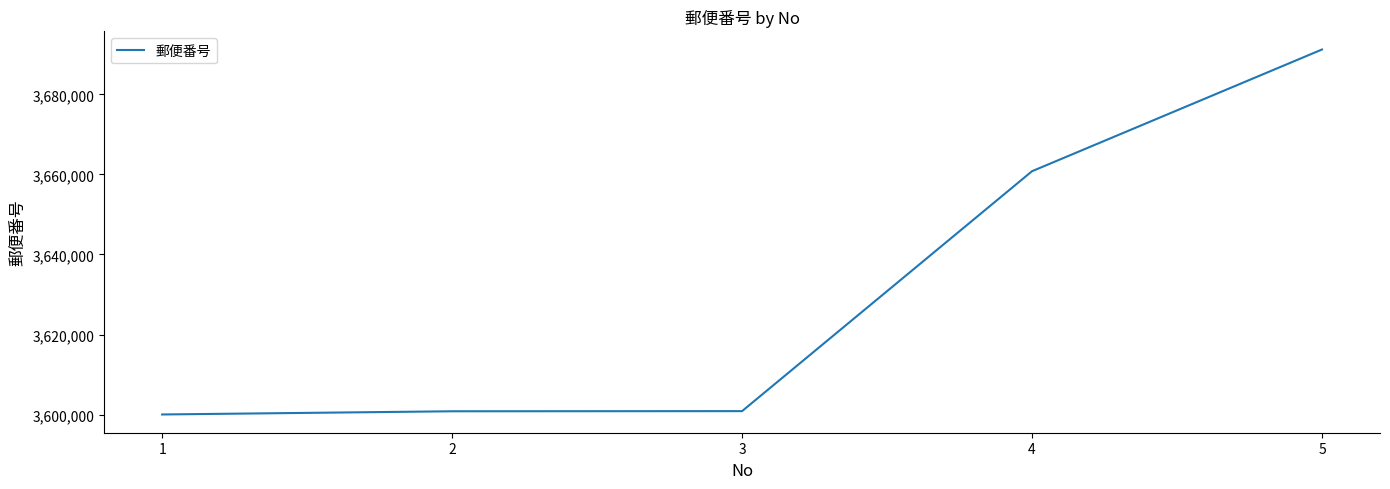

Is it true that the value at 5 is 5844121?

False